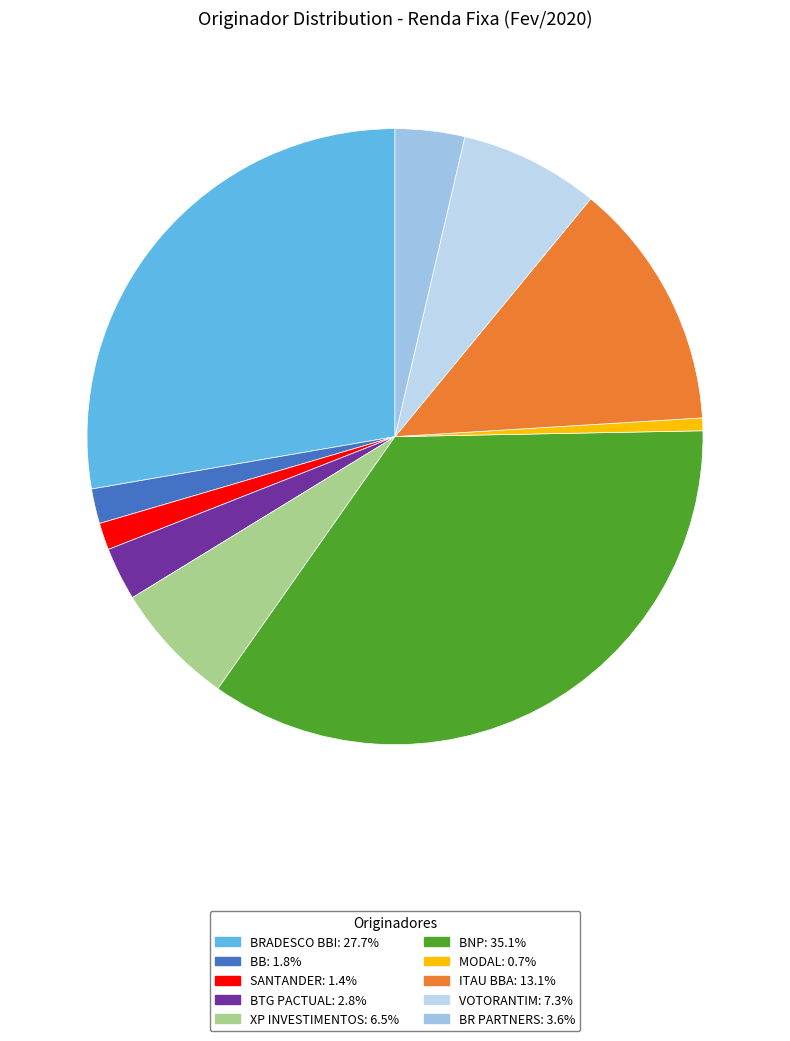

Is there any slice that represents more than half of the pie?

No